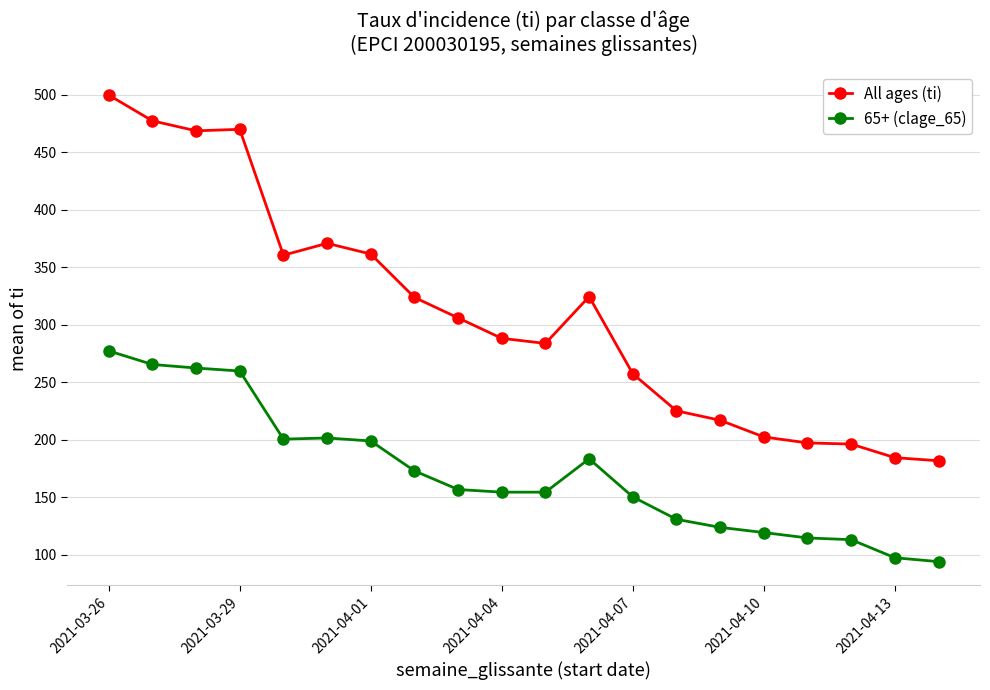

Which series has the largest range (max minus min)?

All ages (ti)